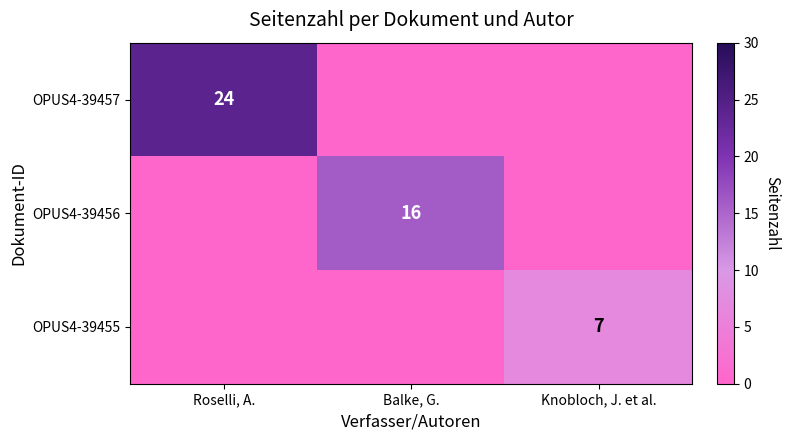

The value of OPUS4-39457 at Roselli, A. is 34. True or false?

False